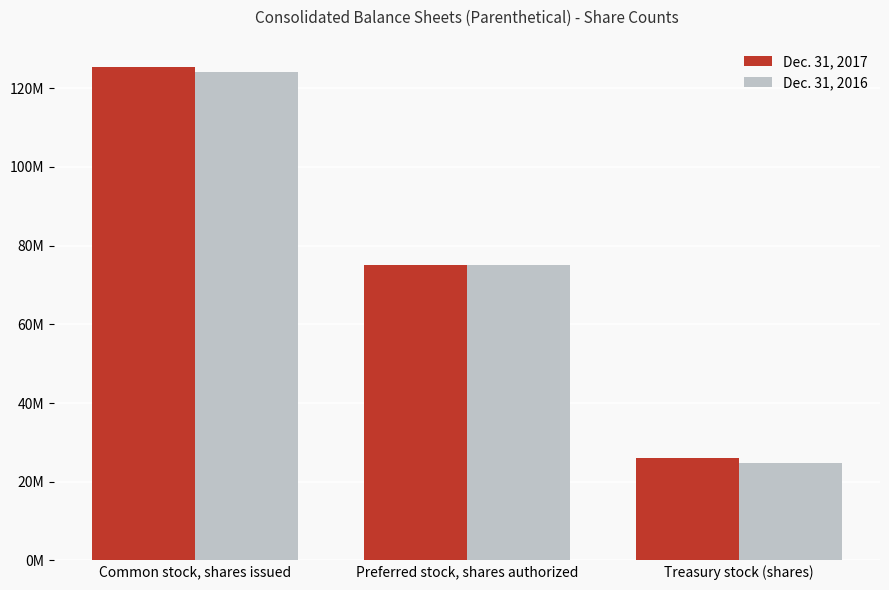

What are all the series names shown in the legend?

Dec. 31, 2017, Dec. 31, 2016